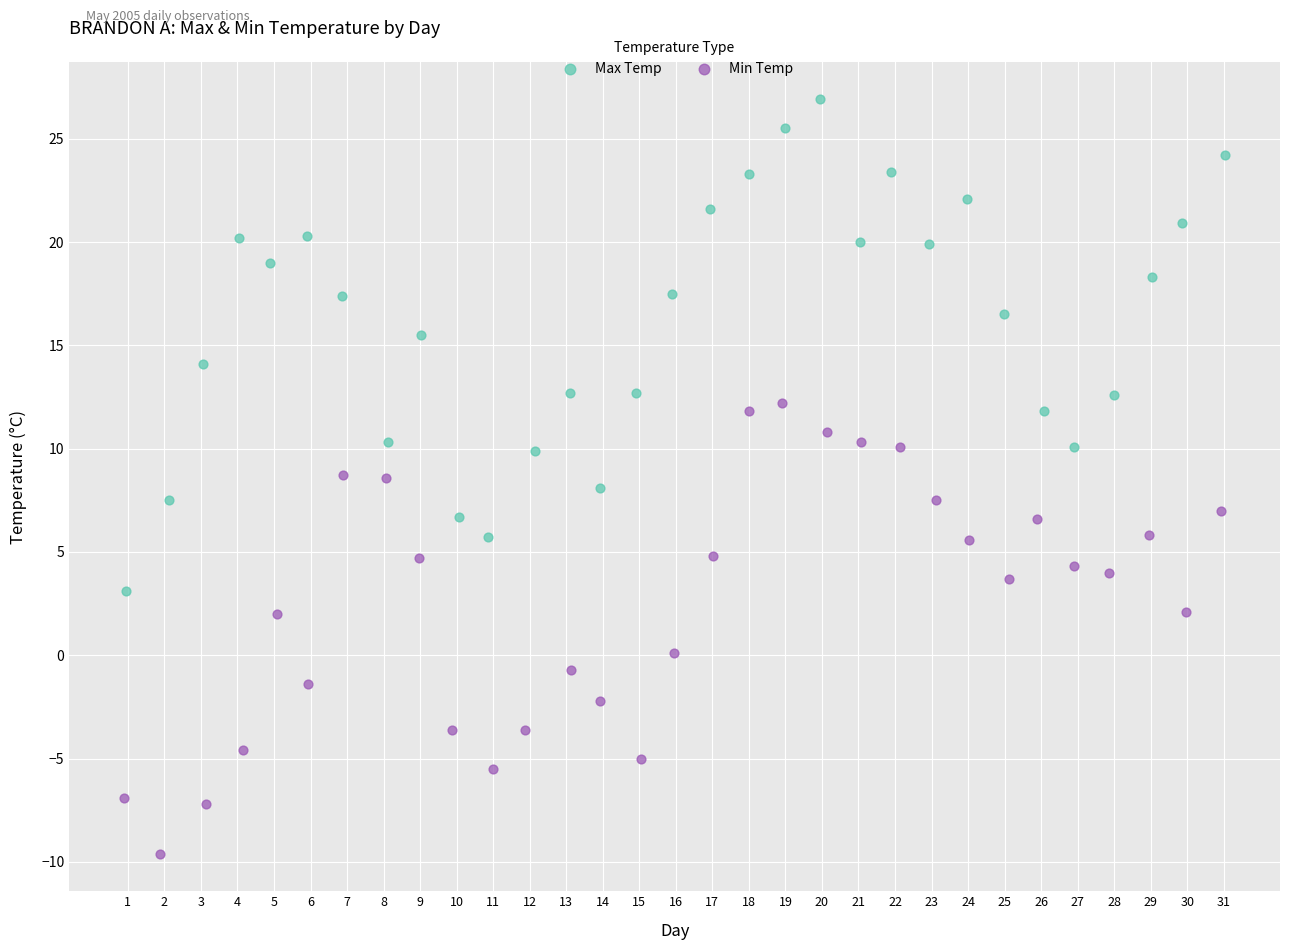

Which series contains the highest Y value?

Max Temp